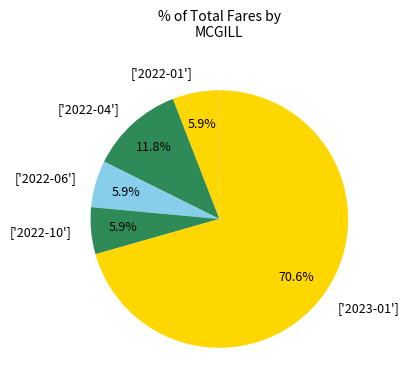

Is ['2022-04'] the majority of the pie?

No